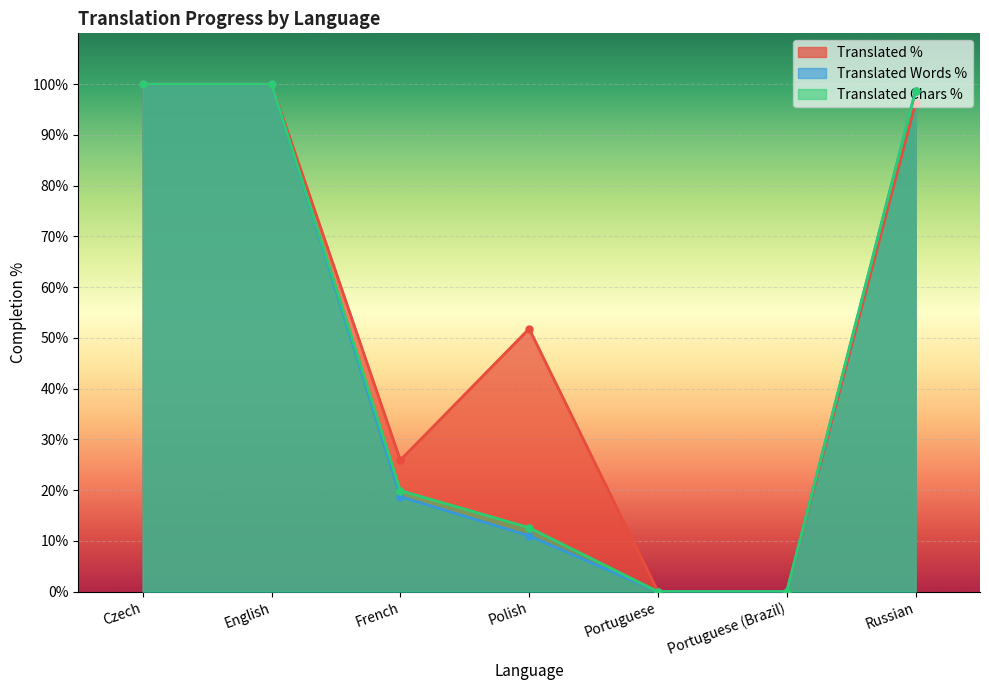

What are all the series names shown in the legend?

Translated %, Translated Words %, Translated Chars %